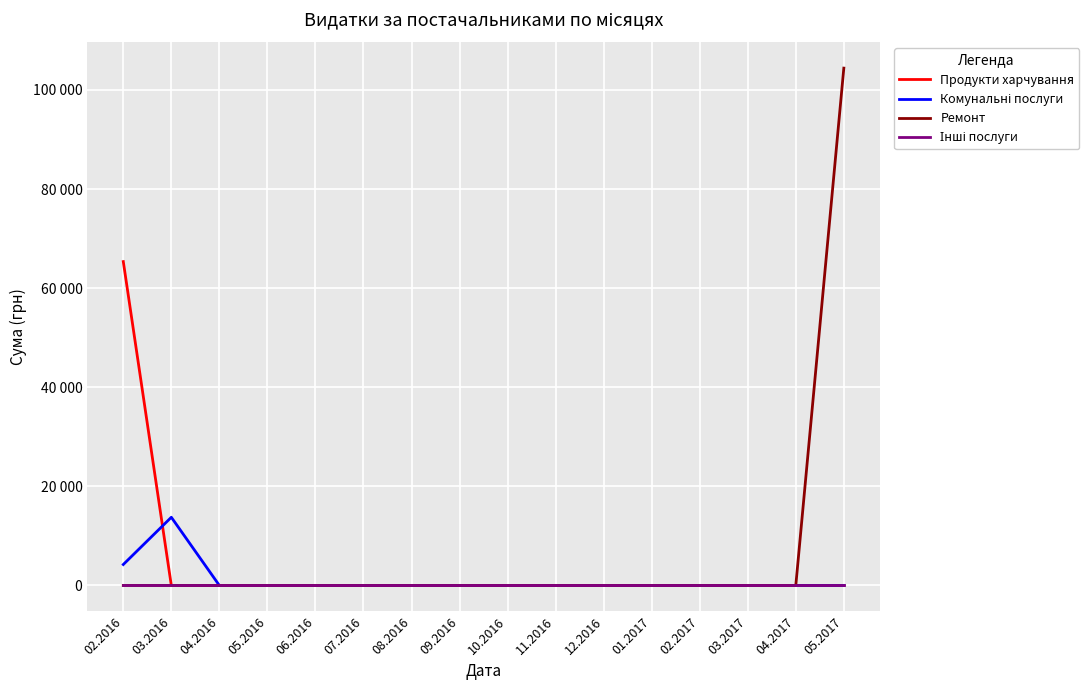

At how many categories does at least one series exceed 87003?

1